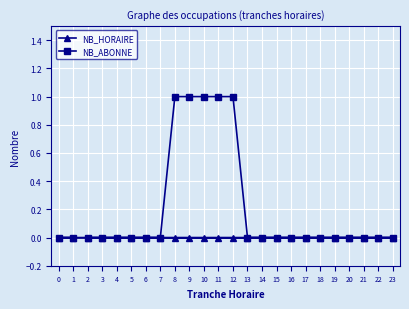

Reading left to right, transcribe all the data shown in this chart.

NB_HORAIRE: 0=0	1=0	2=0	3=0	4=0	5=0	6=0	7=0	8=0	9=0	10=0	11=0	12=0	13=0	14=0	15=0	16=0	17=0	18=0	19=0	20=0	21=0	22=0	23=0
NB_ABONNE: 0=0	1=0	2=0	3=0	4=0	5=0	6=0	7=0	8=1	9=1	10=1	11=1	12=1	13=0	14=0	15=0	16=0	17=0	18=0	19=0	20=0	21=0	22=0	23=0